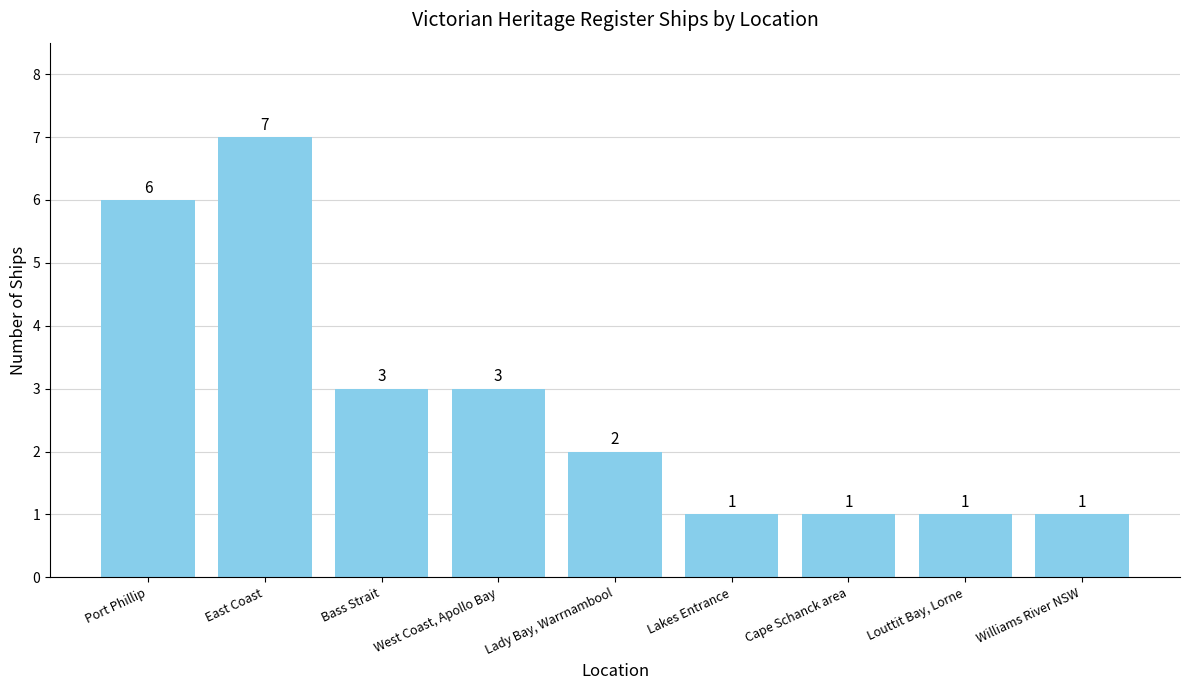

At which category does the chart reach its peak across all series?

East Coast